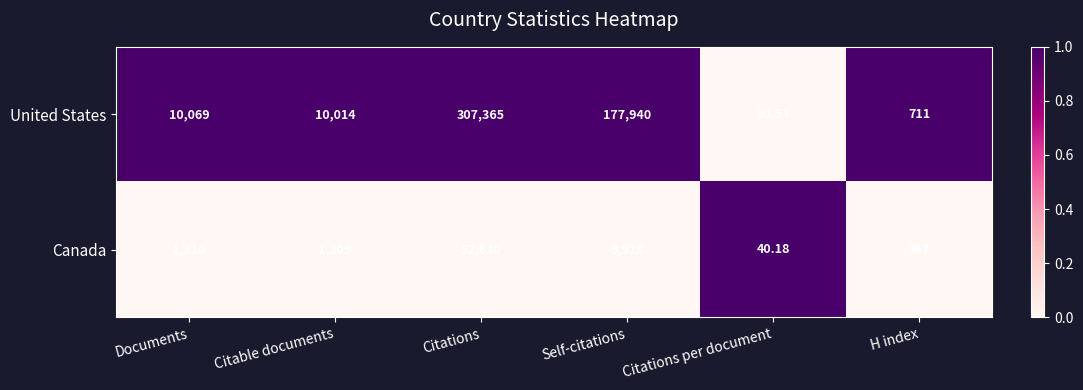

At which category is the sum across all series the highest?

Citations